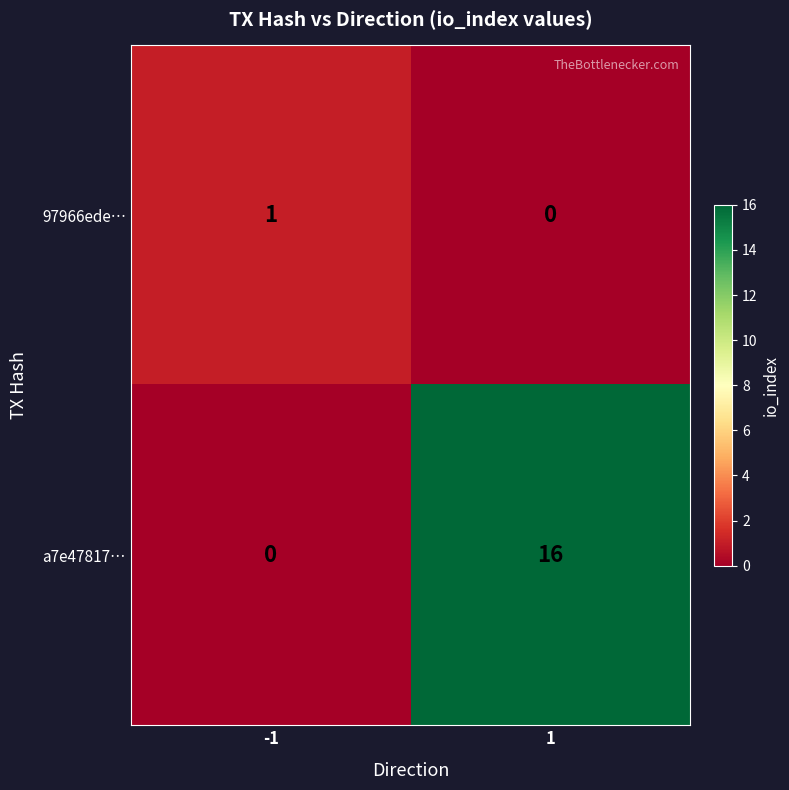

Which series has the largest total across all categories?

a7e47817…